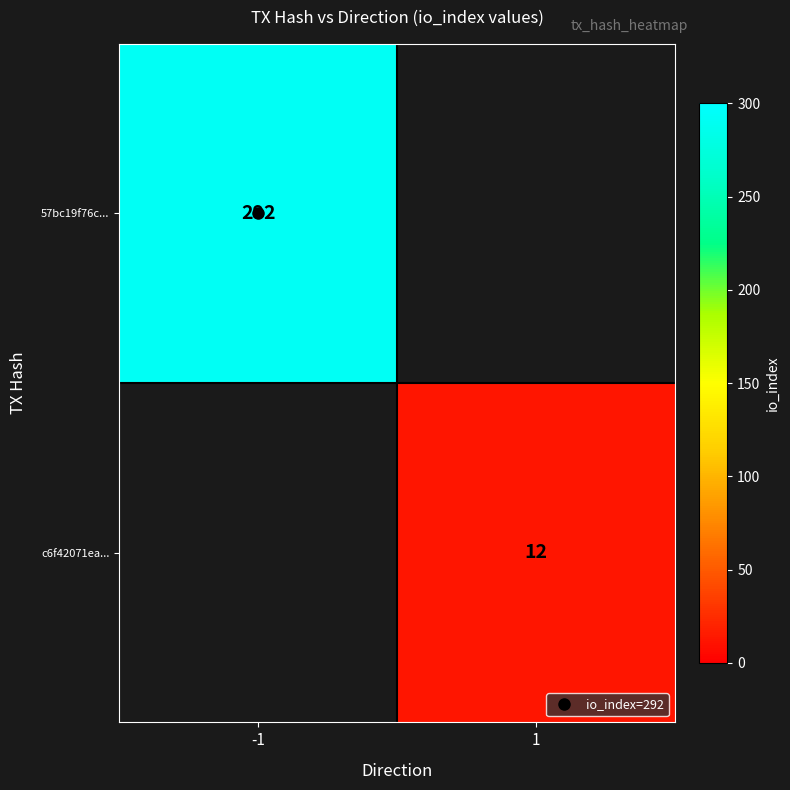

Rank the categories by 57bc19f76c... value from lowest to highest.

-1, 1